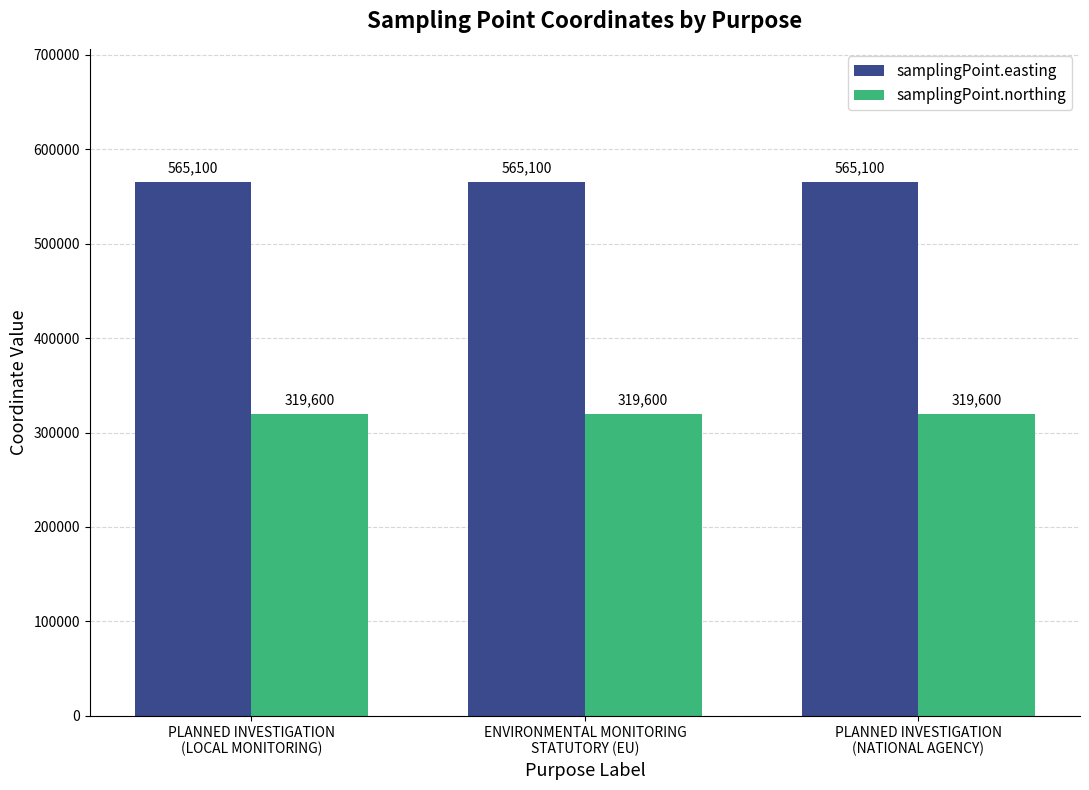

What is the sum of all samplingPoint.easting values?

1695300